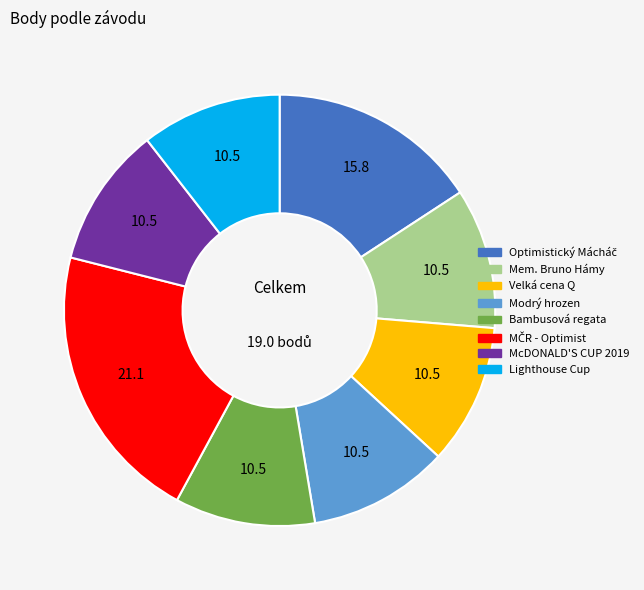

Does any single category account for the majority?

No